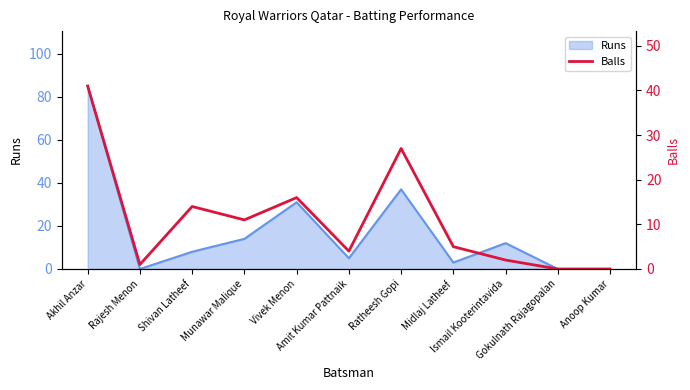

Where is the first local minimum?

Rajesh Menon